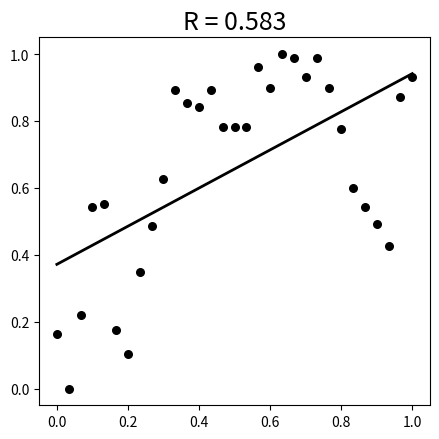

How many points are shown in the scatter plot?

31